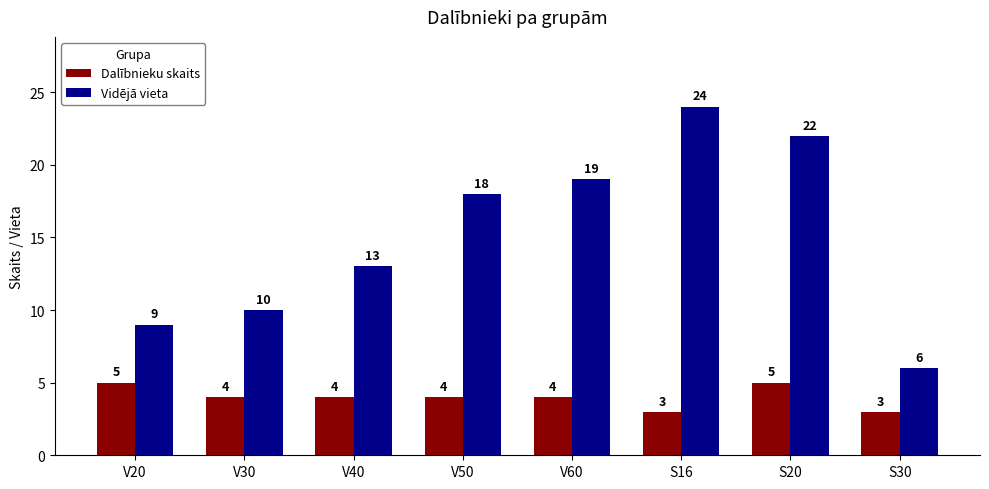

What is the value of the Dalībnieku skaits bar at the 8th from the left?

3